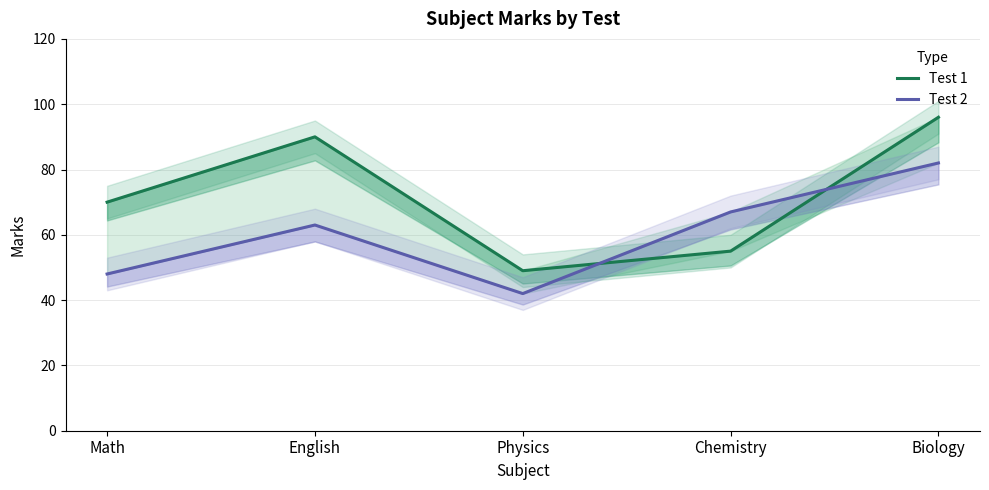

Between Physics and Biology, which series saw the biggest shift?

Test 1